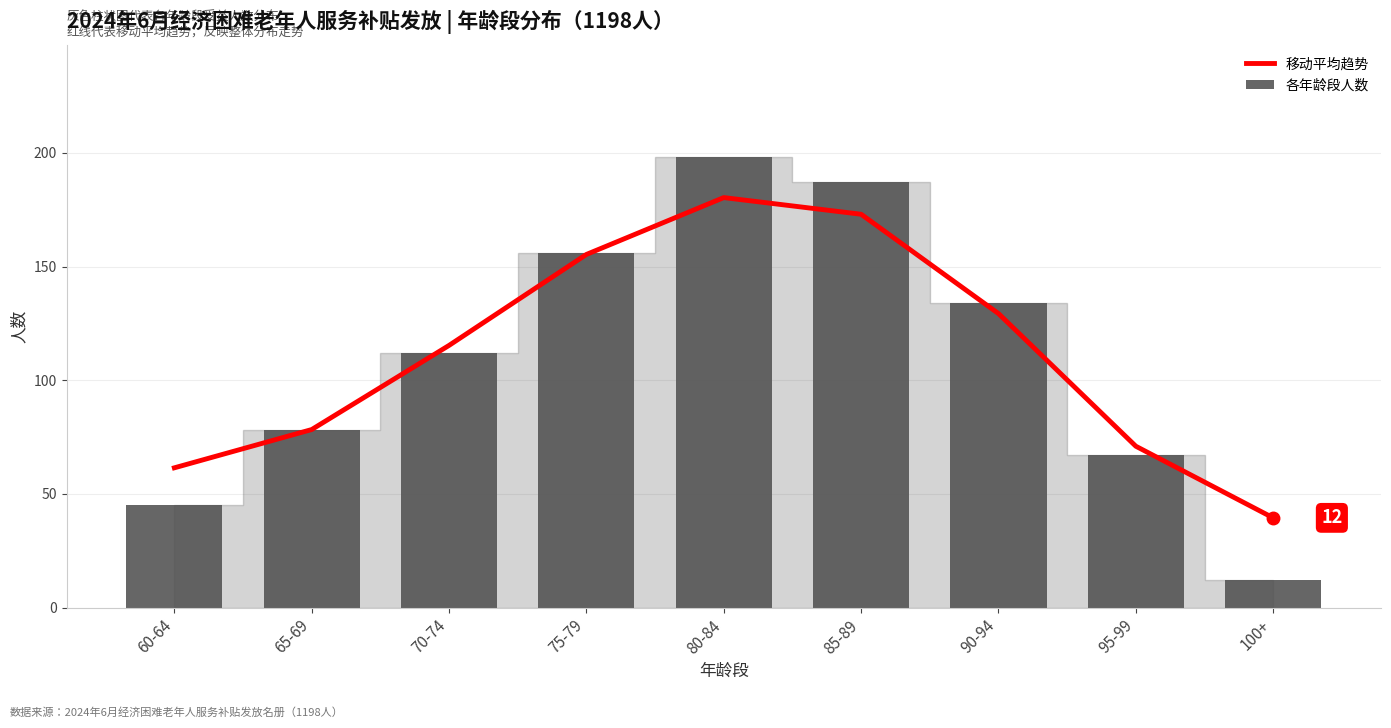

At how many categories does at least one series exceed 27?

9